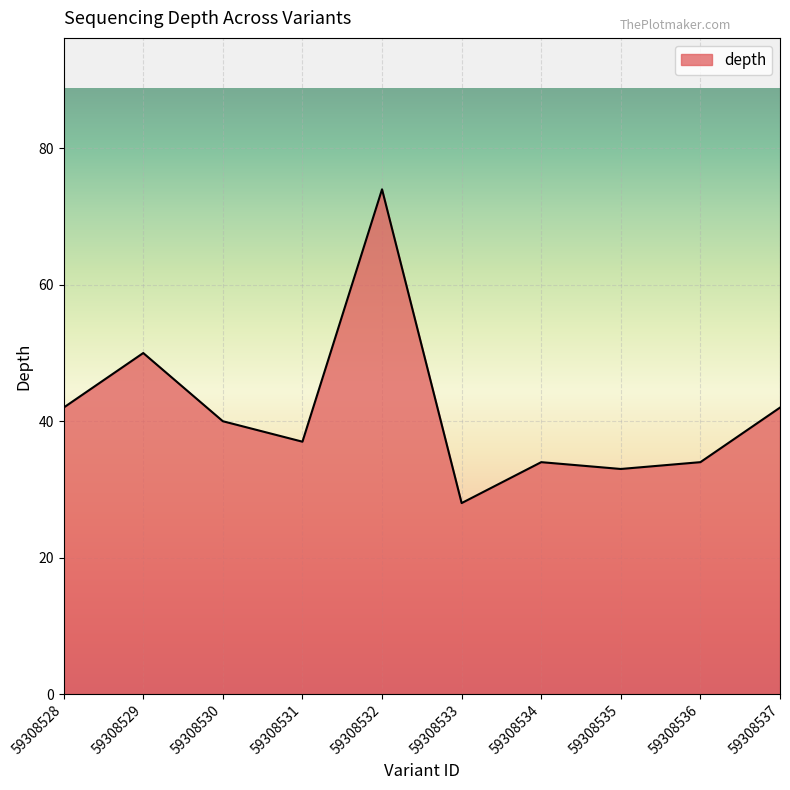

The value at 59308537 is 55. True or false?

False